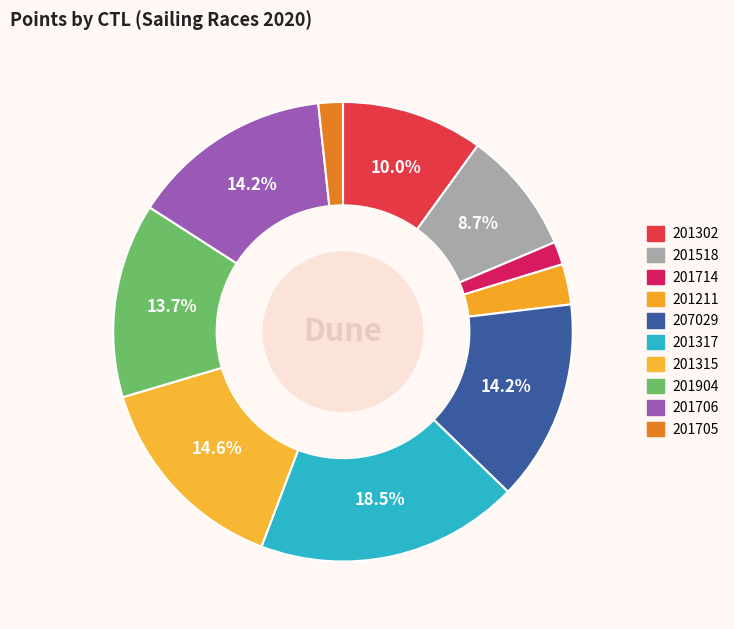

Count the number of slices in the pie.

10